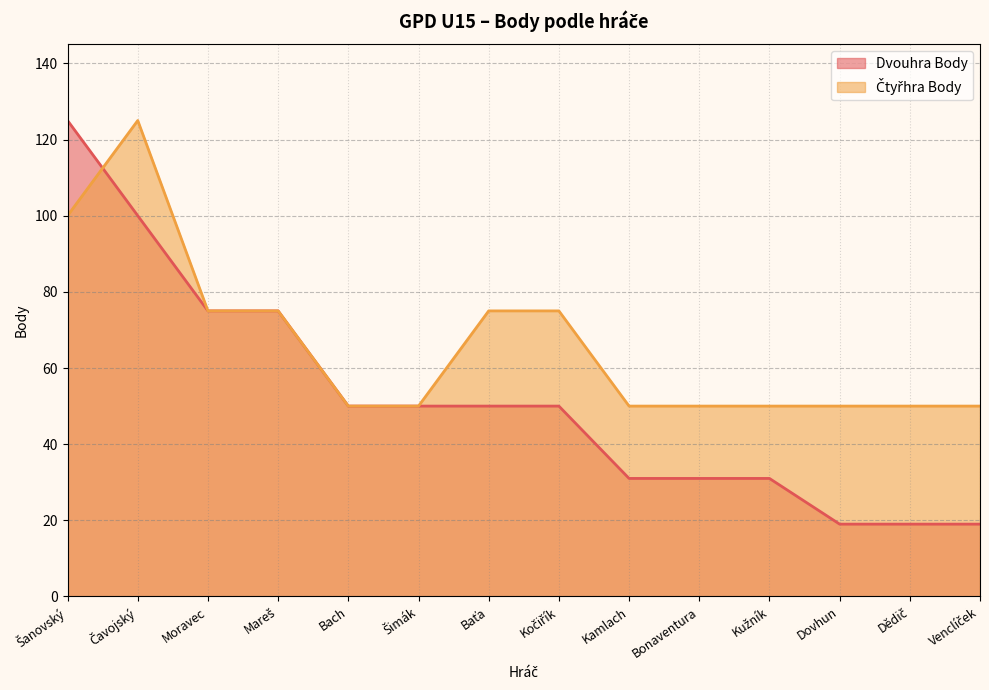

What are all the series names shown in the legend?

Dvouhra Body, Čtyřhra Body